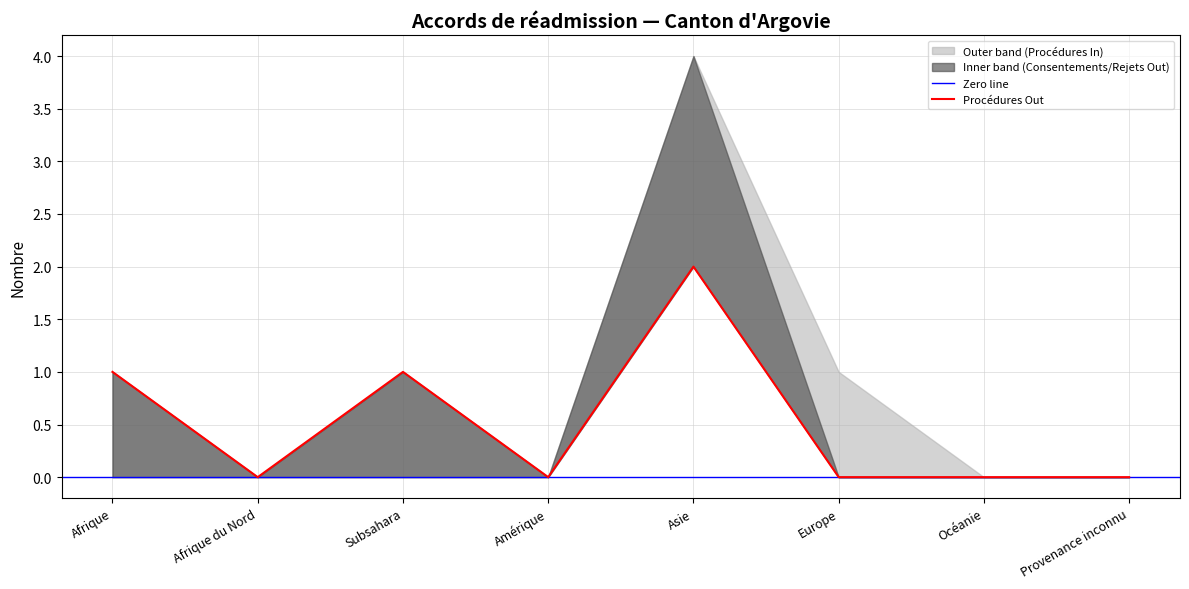

True or false: Procédures In has a value of -1 at Provenance inconnu.

False